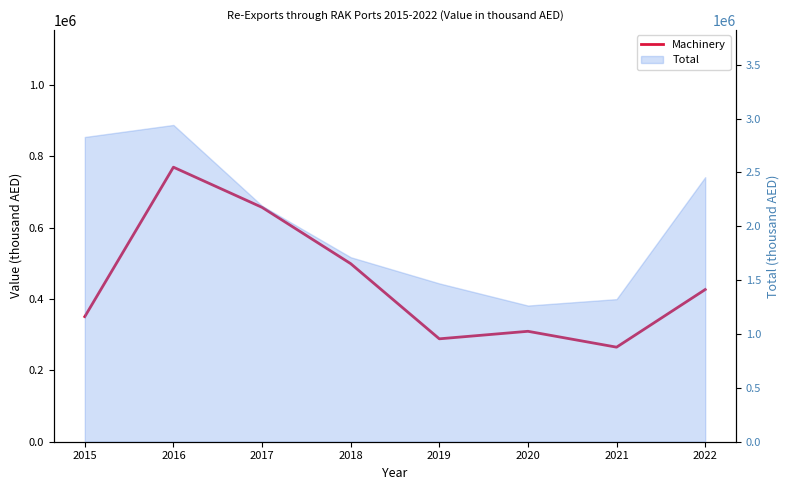

How many data points does each series have?

8